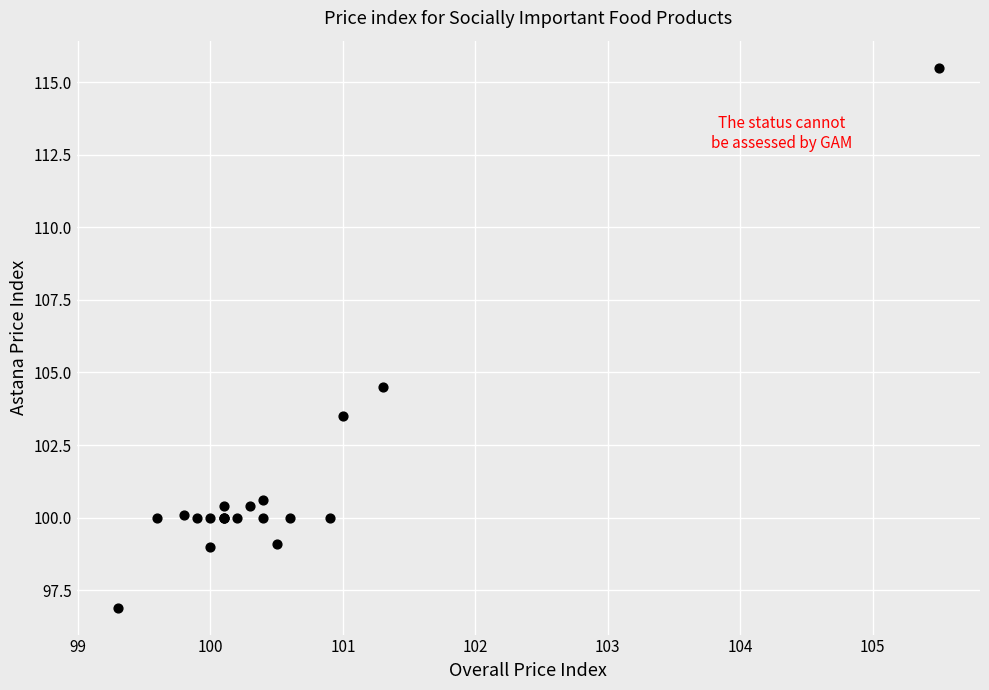

What Y value in the scatter plot is closest to 106?

104.5